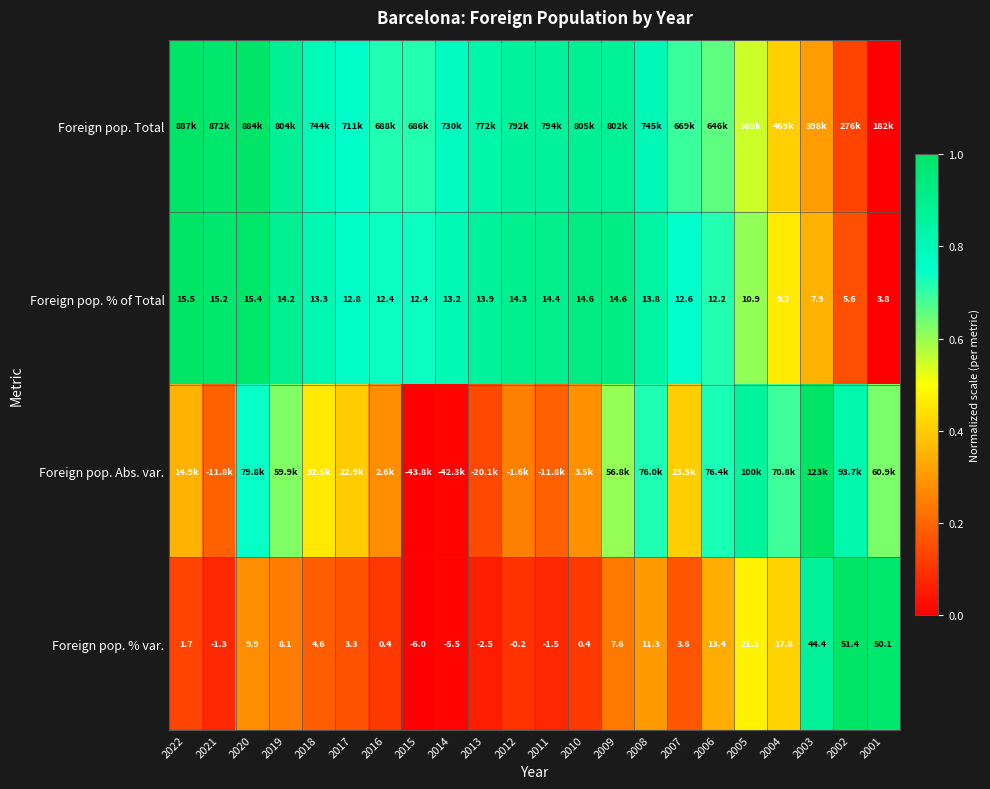

At which label is Foreign pop. Total closest to 0?

2001